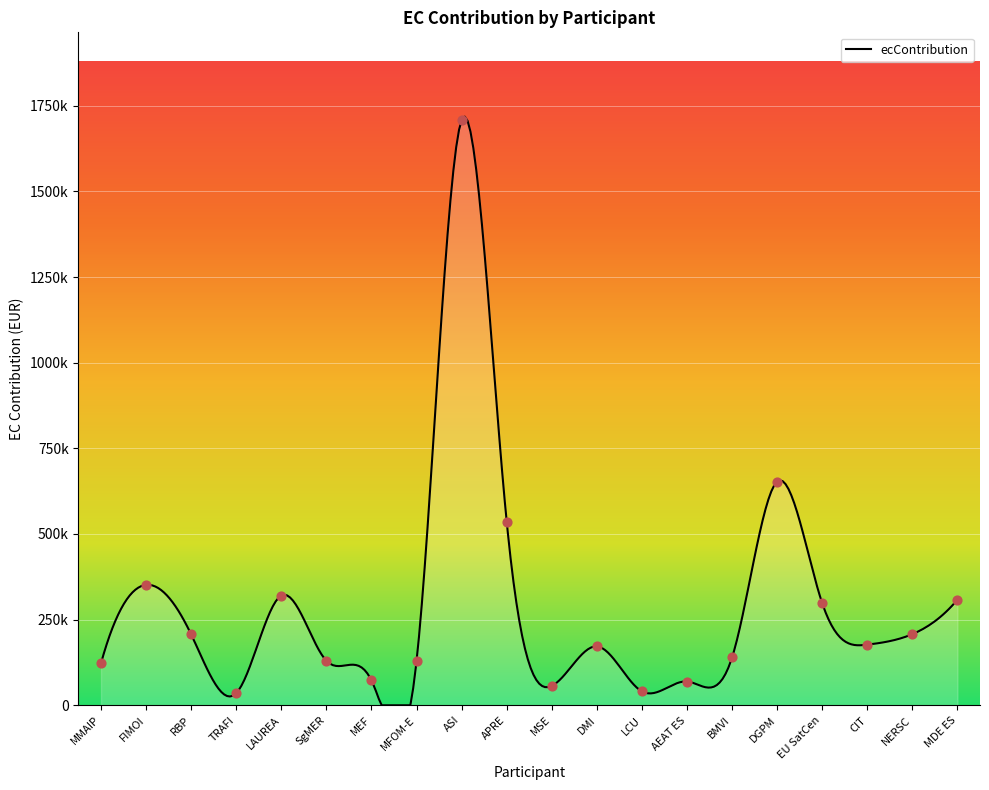

What is the change in value from LAUREA to DMI?

-148333.6